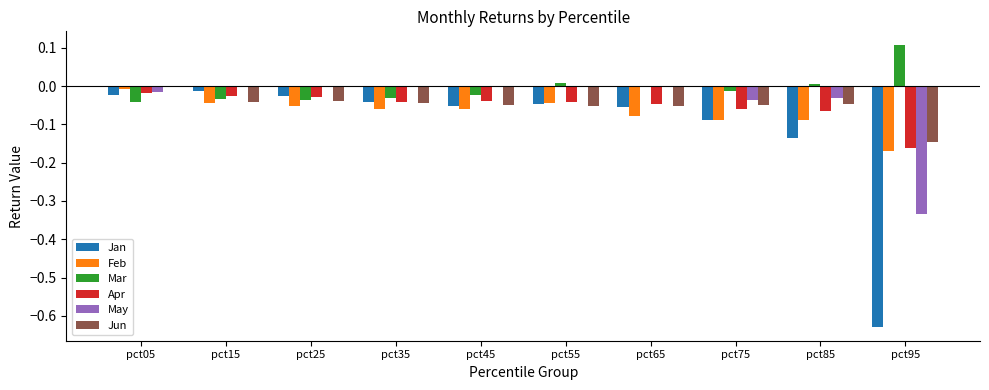

What is the sum of all Apr values?

-0.5